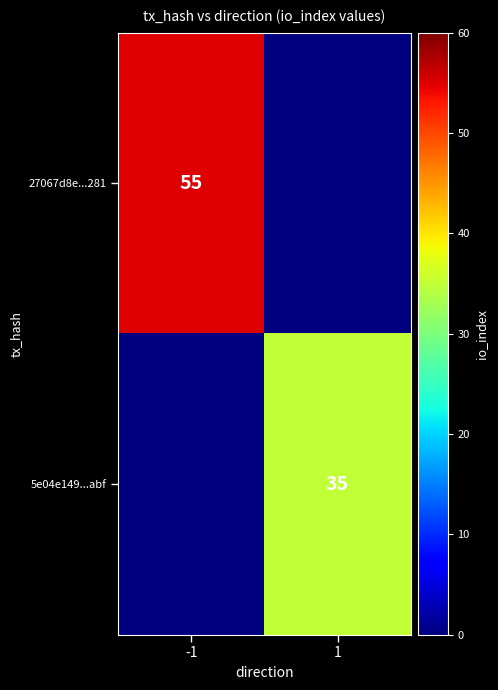

The value of 27067d8e...281 at -1 is 55. True or false?

True